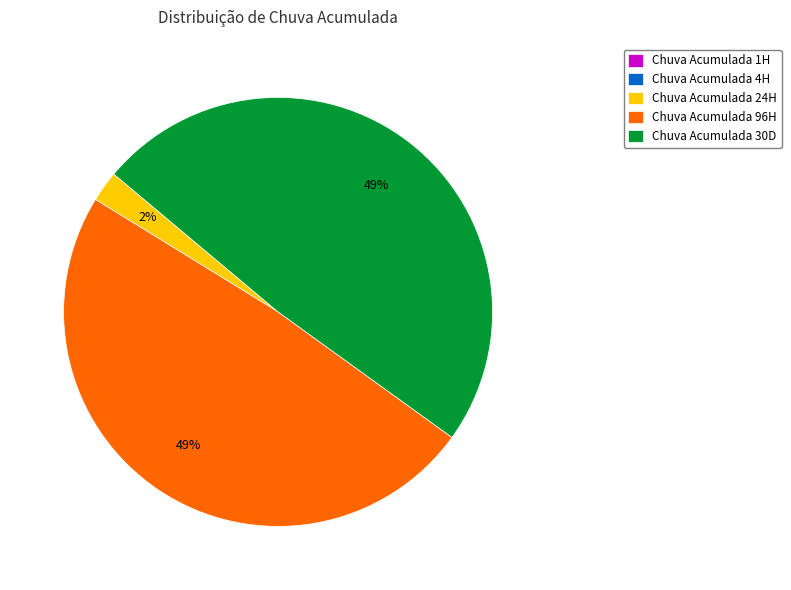

Is the sum of Chuva Acumulada 24H and Chuva Acumulada 30D greater than half?

Yes